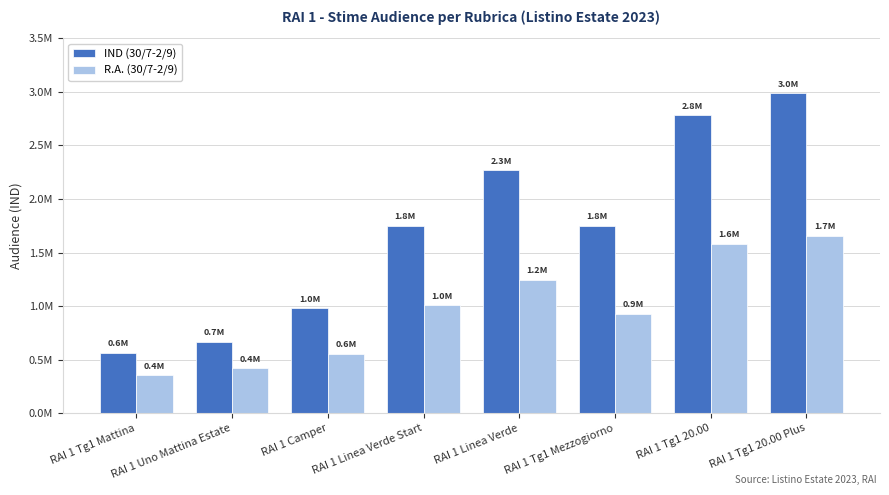

Are the bars horizontal?

No